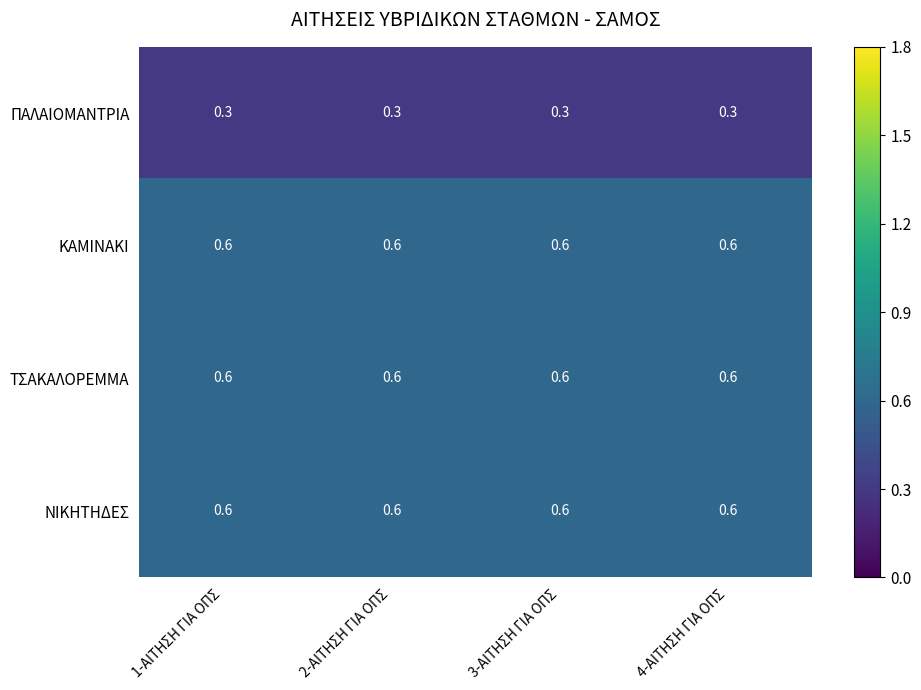

What is the smallest value displayed?

0.3